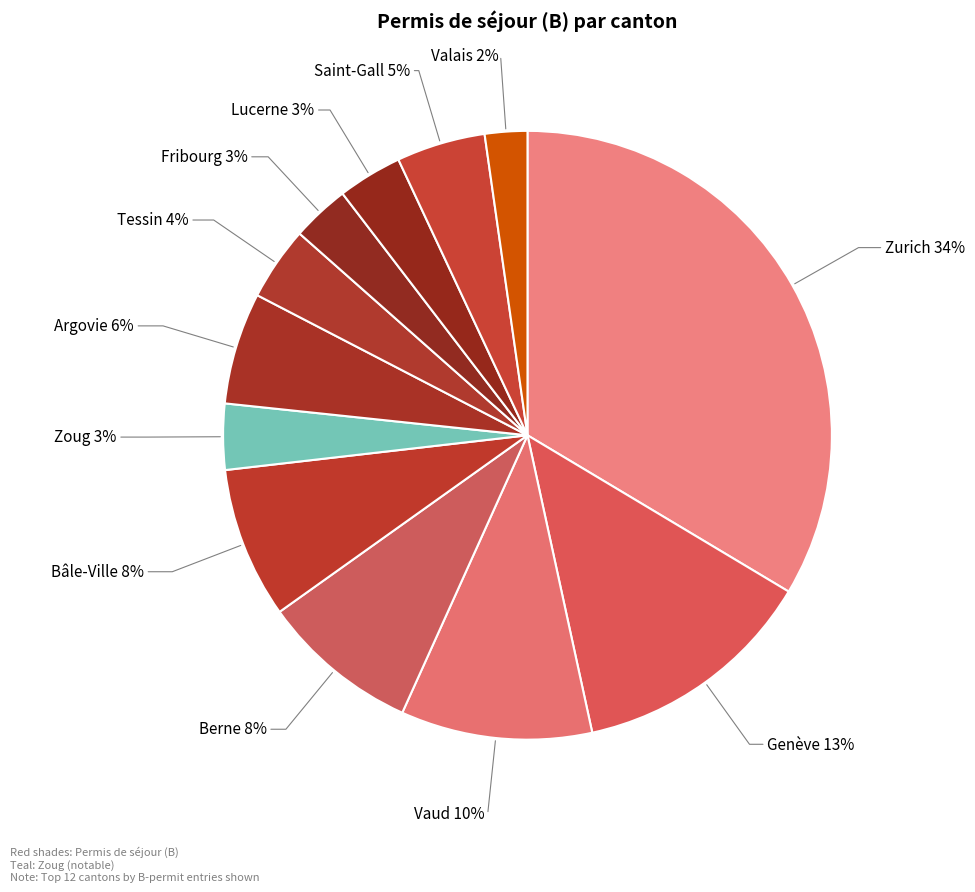

How many segments does this pie chart have?

12